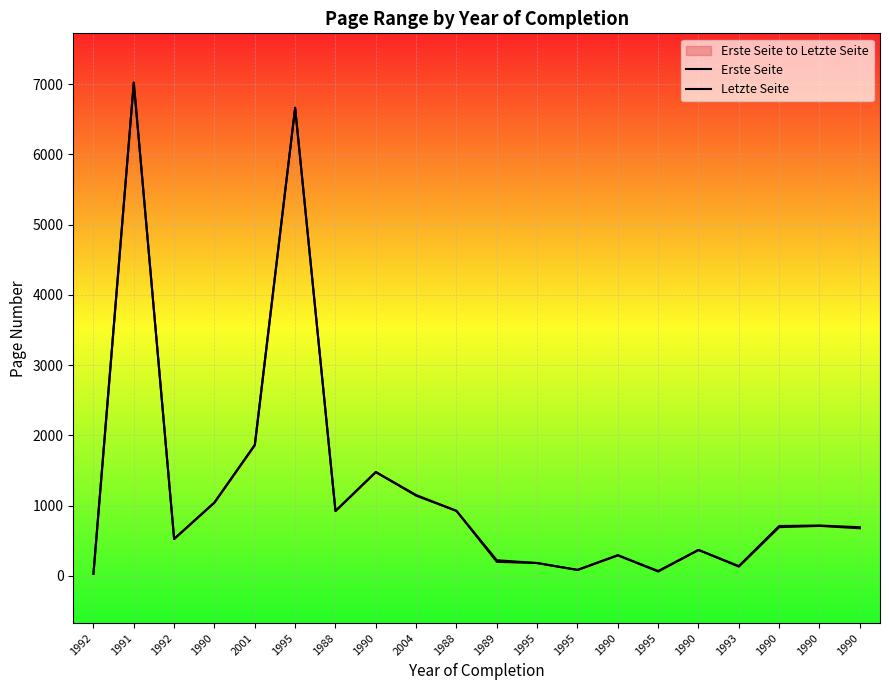

What is the sum of all Erste Seite values?

25035